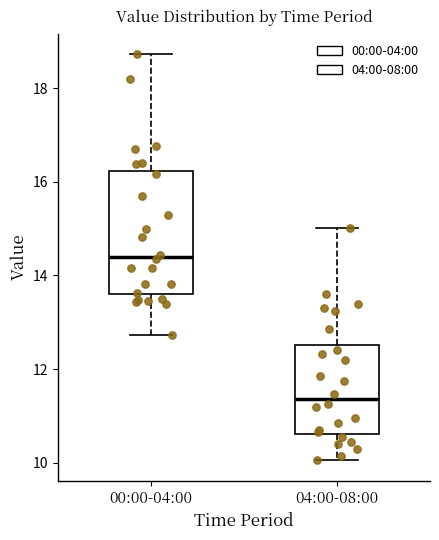

Reading left to right, read every box against the y-axis: the position of its median line, the range the box covers, and the ends of its whiskers. The values are not printed on the chart, so give them approximately, as read against the axis.

00:00-04:00: median 14.4, box 13.6 to 16.2, whiskers 12.8 to 18.8
04:00-08:00: median 11.4, box 10.6 to 12.6, whiskers 10.0 to 15.0